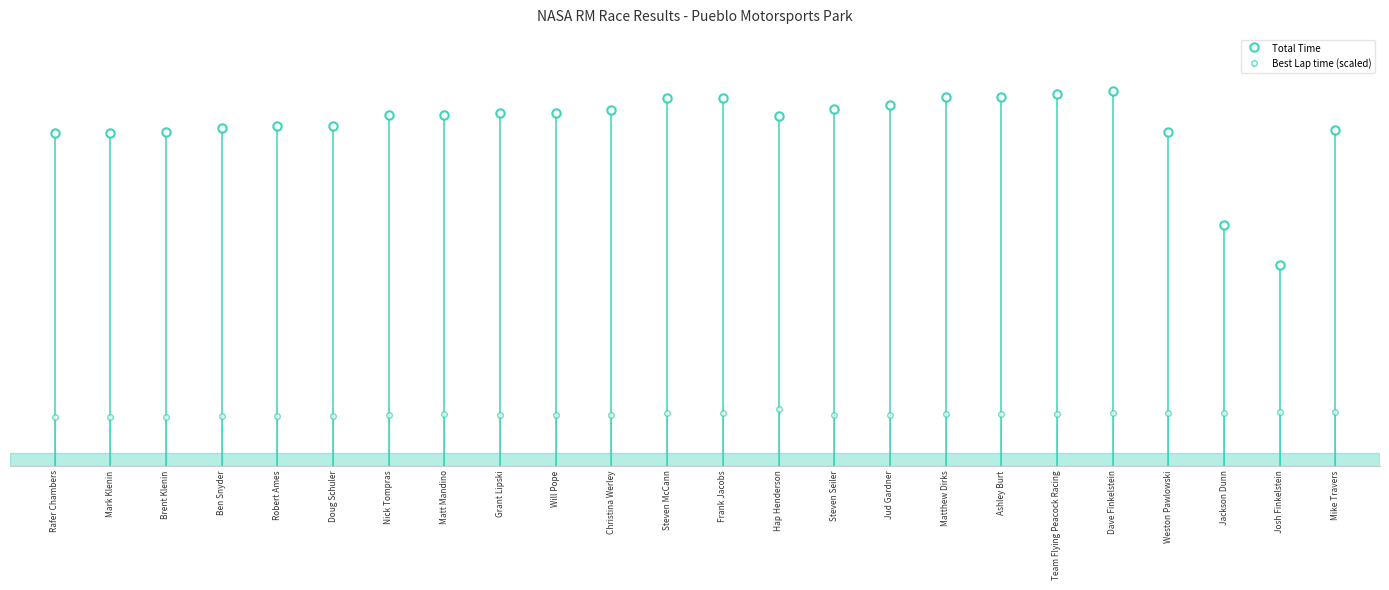

What position from the right is Frank Jacobs?

12